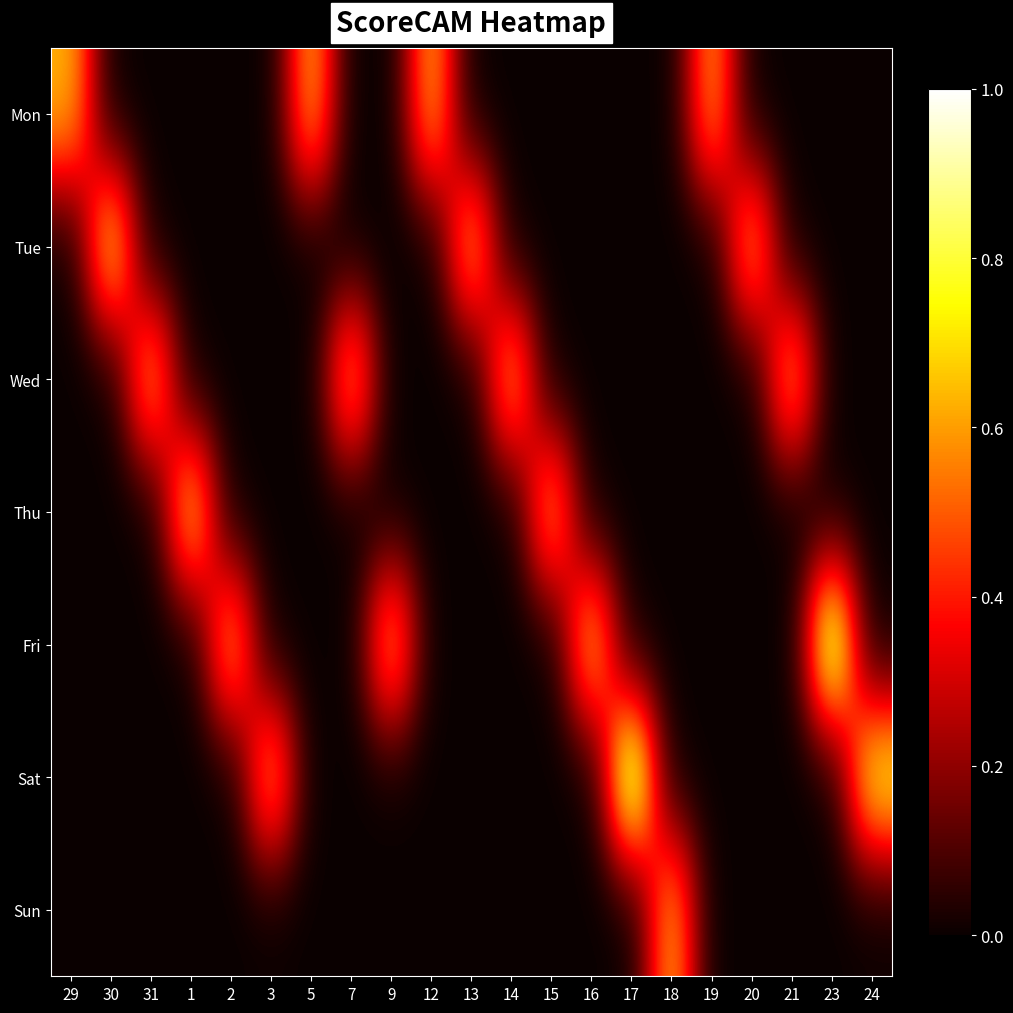

Between 1 and 18, which is larger?

1